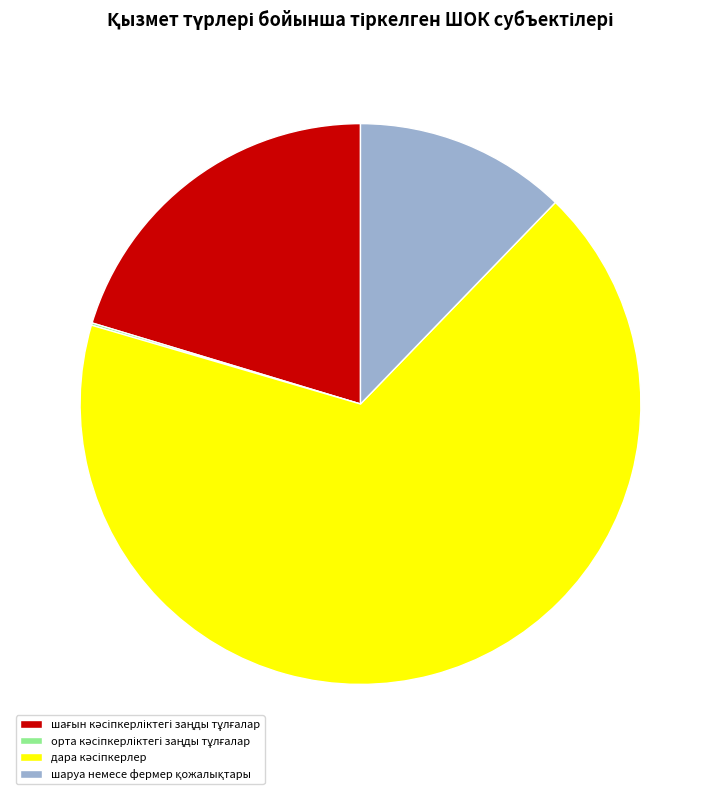

Is there a majority slice in this chart?

Yes